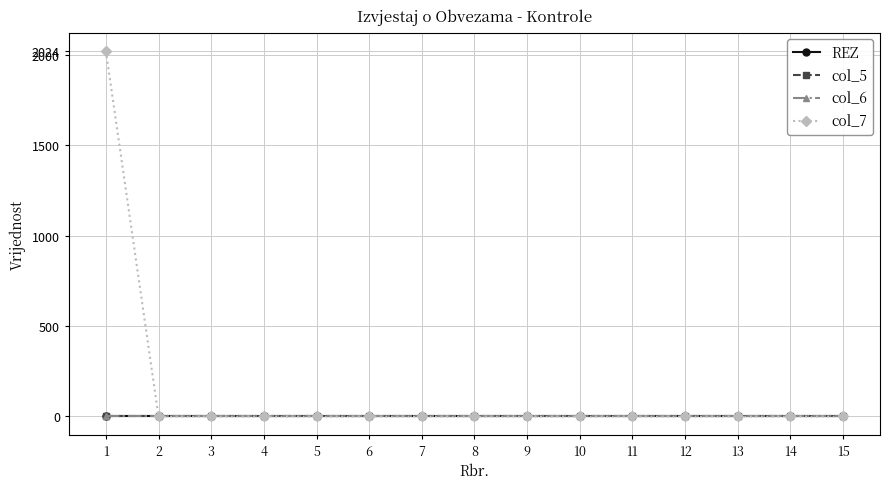

True or false: col_5 has more than 0 points higher than both neighbors.

False